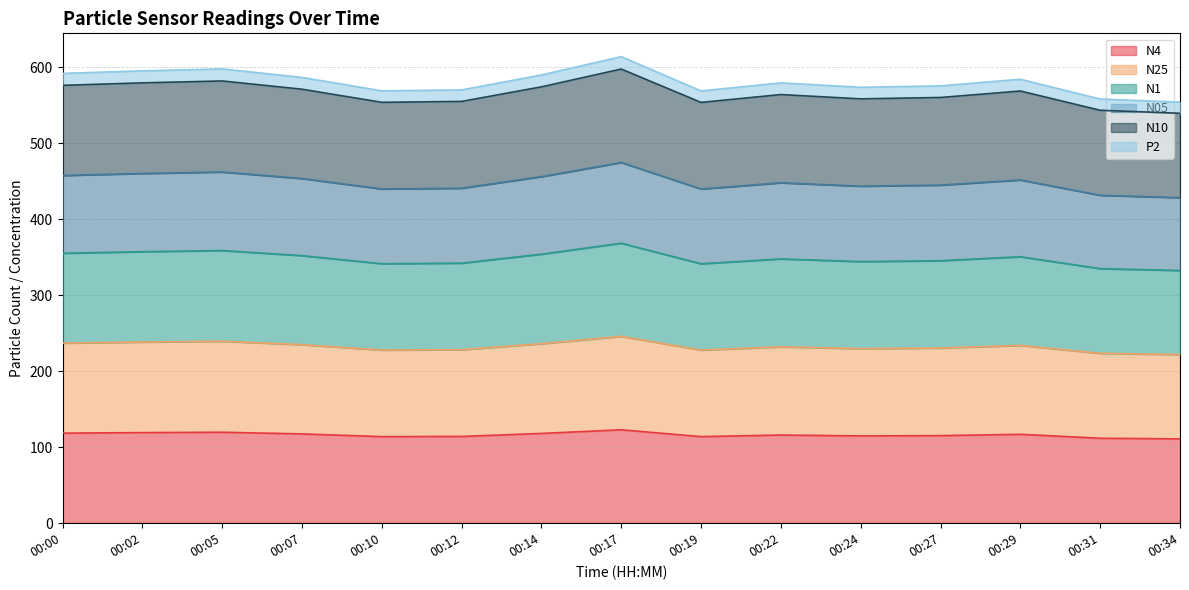

In N4, how many points are higher than both neighbors (excluding endpoints)?

4